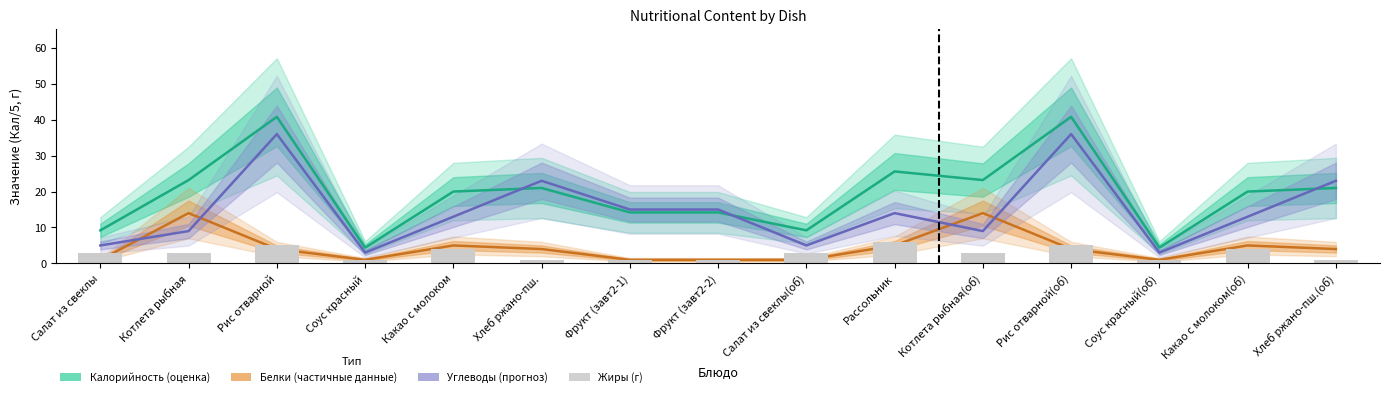

How many bars are there in total?

15